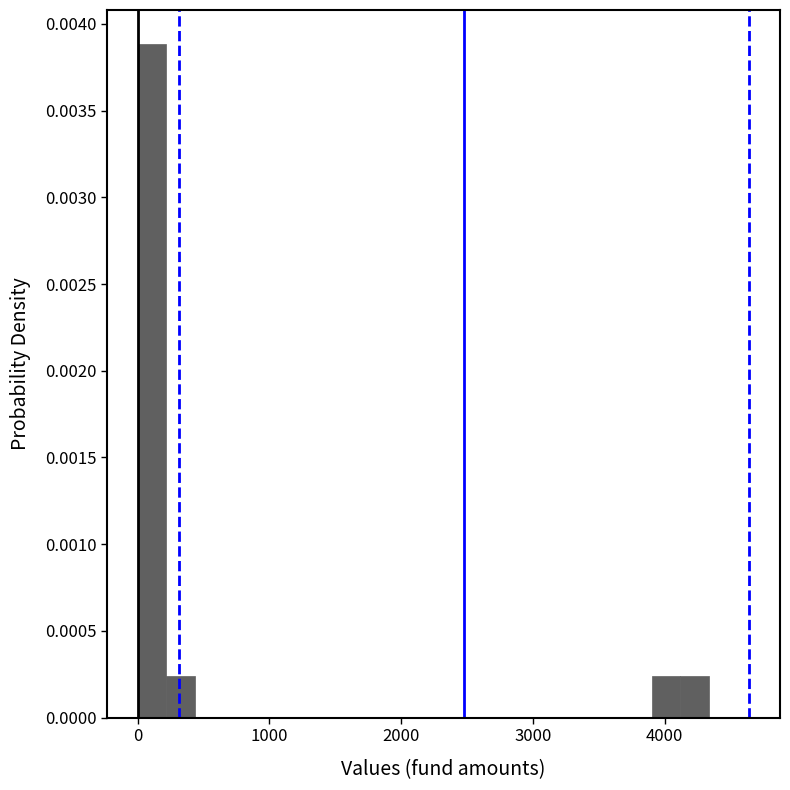

Read against the x-axis, roughly where is the centre of the tallest bar?

100